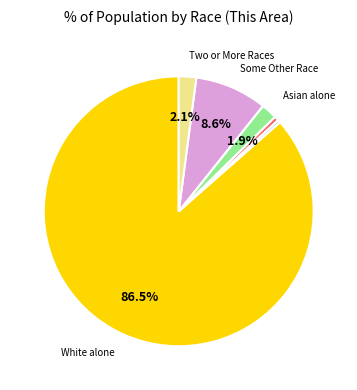

Is there any slice that represents more than half of the pie?

Yes